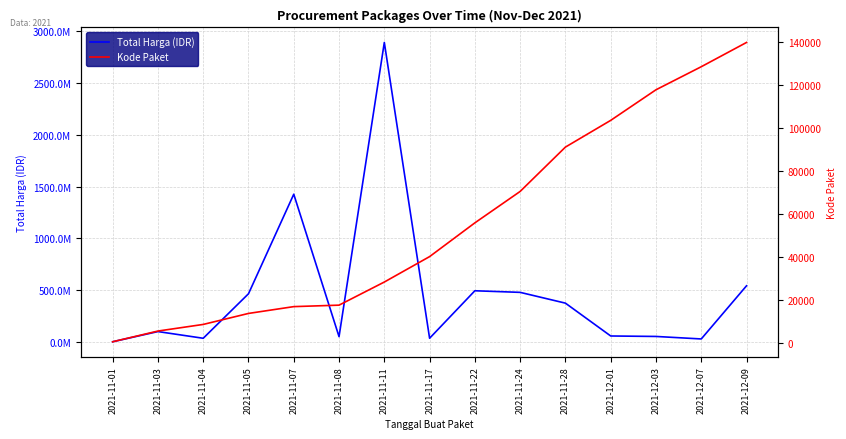

True or false: Total Harga (IDR) and Kode Paket intersect in this chart.

False